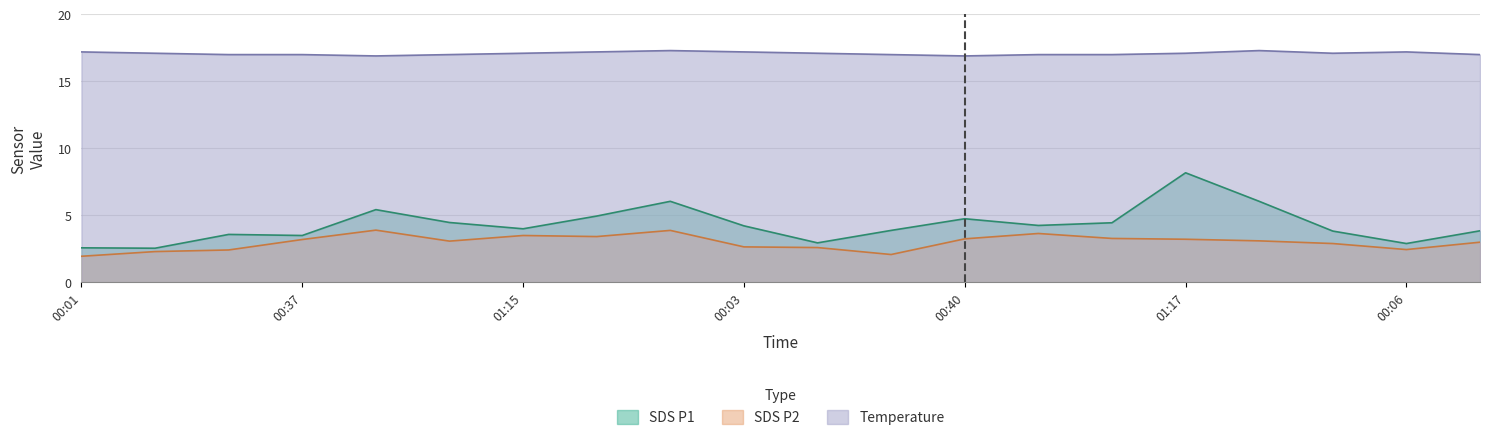

Does the chart have visible grid lines?

Yes